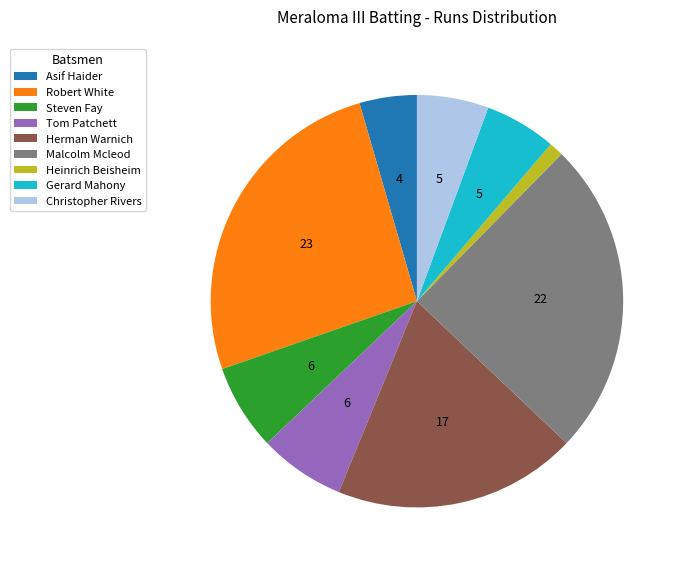

Between Malcolm Mcleod and Robert White, which is larger?

Robert White